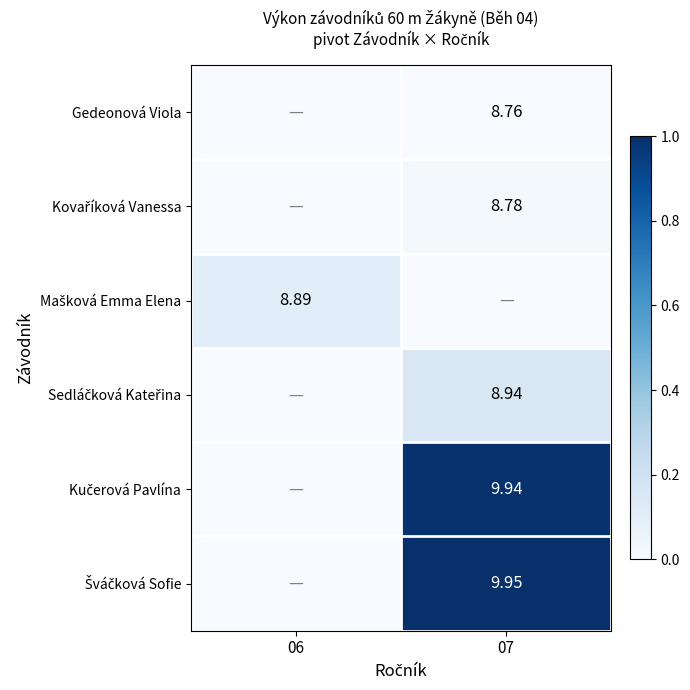

Is it true that Mašková Emma Elena equals -0.0 at 07?

False